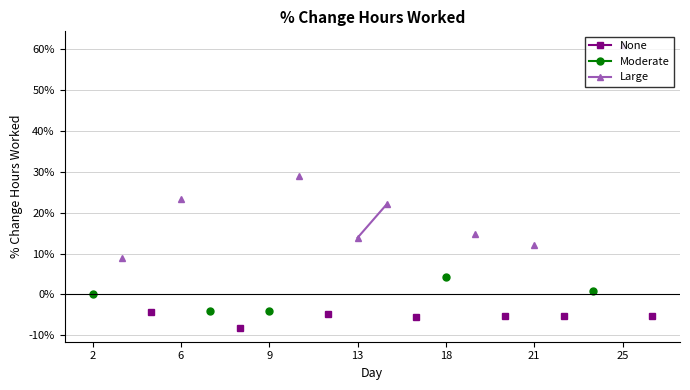

True or false: Moderate has a value of -4.2 at 2.

False